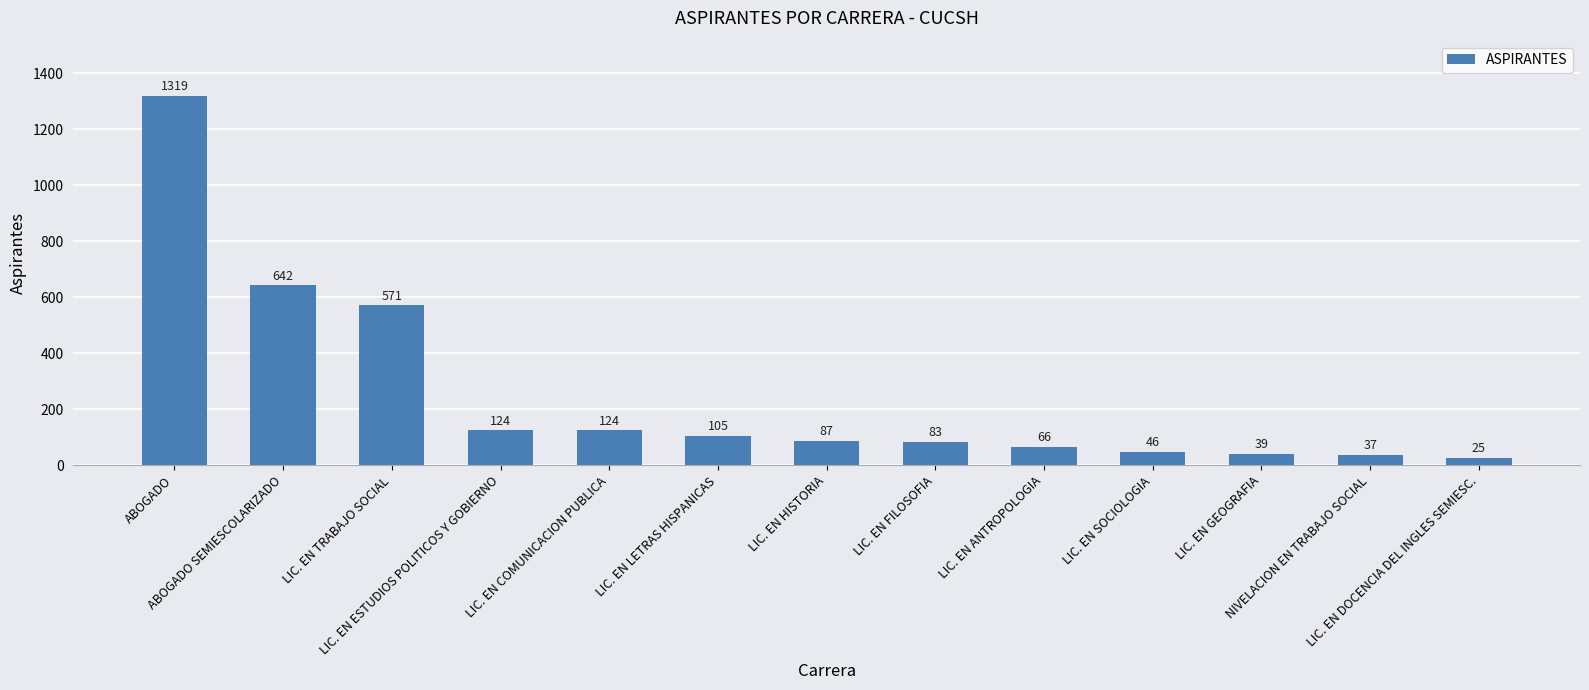

Approximately how many times larger is the value at LIC. EN FILOSOFIA compared to LIC. EN SOCIOLOGIA?

1.8